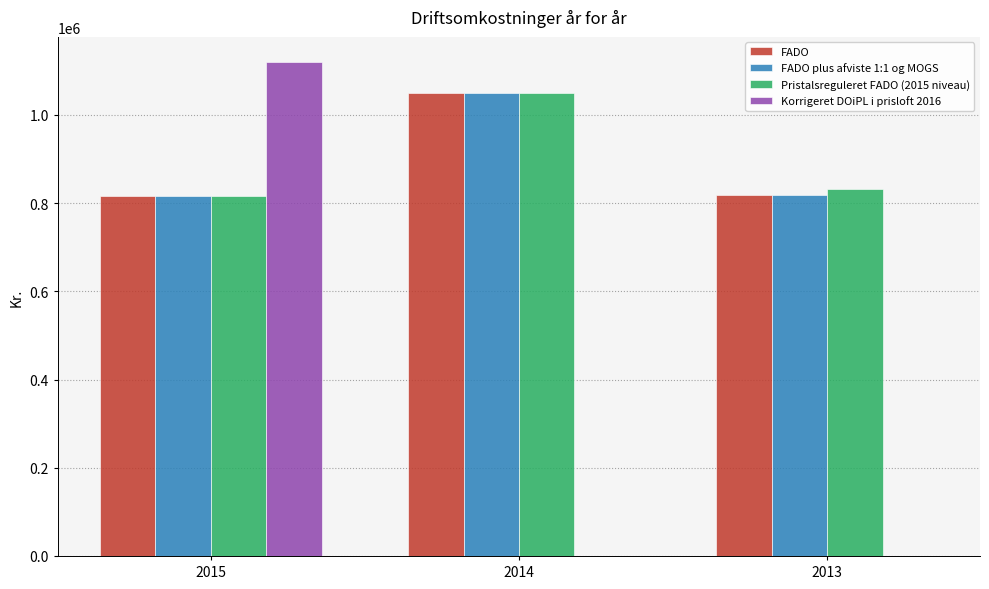

What is the maximum value shown in the chart?

1120863.3